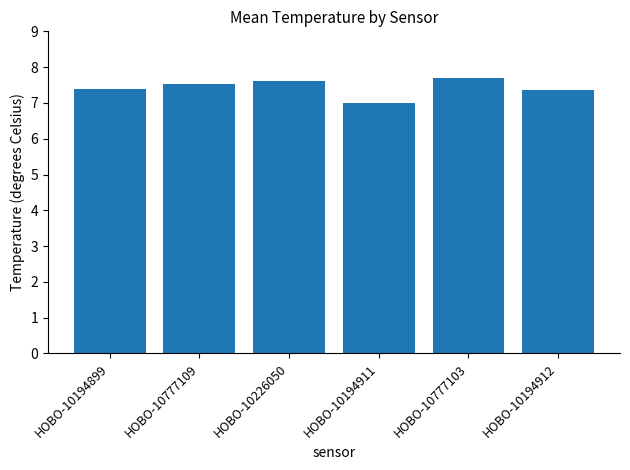

True or false: the data shows 7.4 at HOBO-10194912.

True